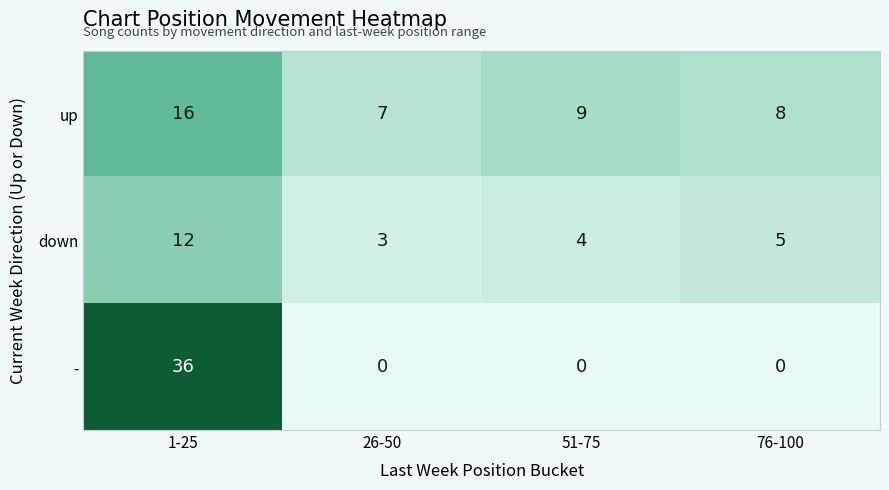

Which series has the widest spread of values?

-